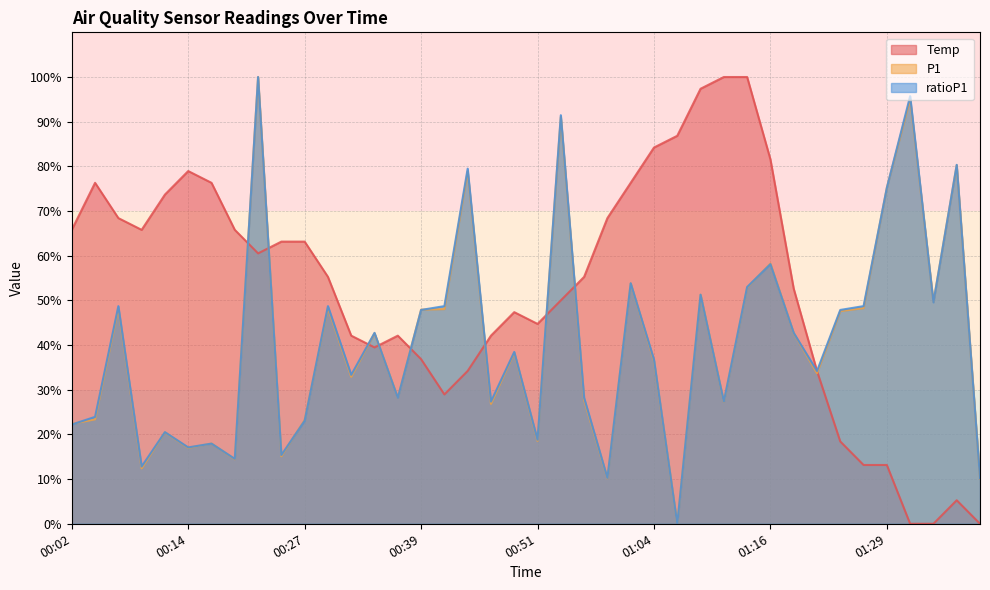

List the series in order of their peak value, highest first.

Temp, P1, ratioP1